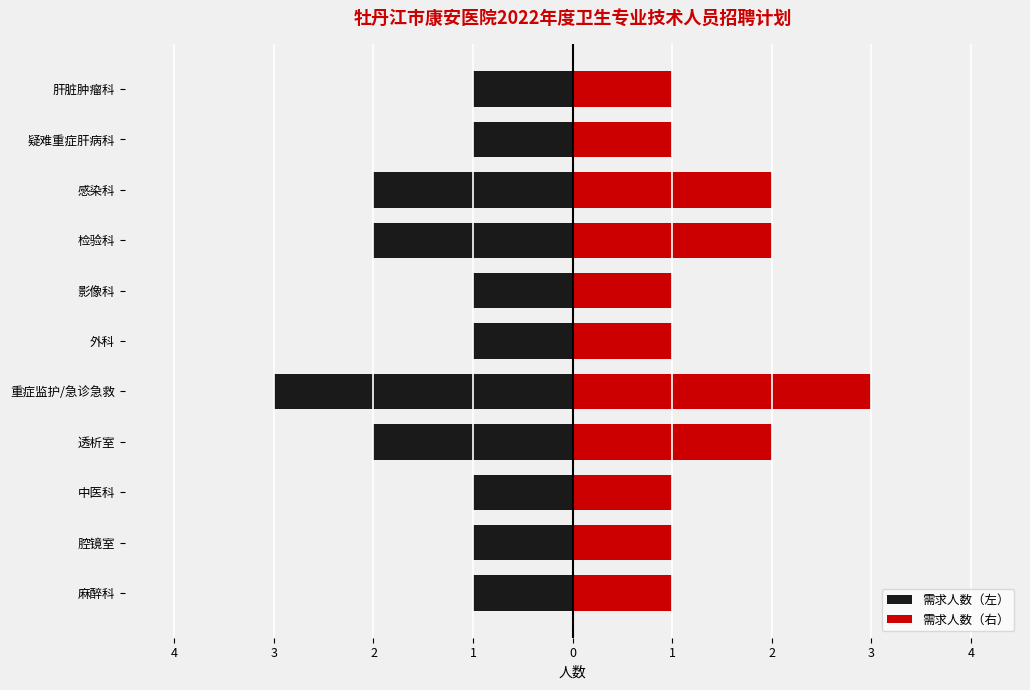

Between 影像科 and 疑难重症肝病科, which series saw the biggest shift?

需求人数（左）